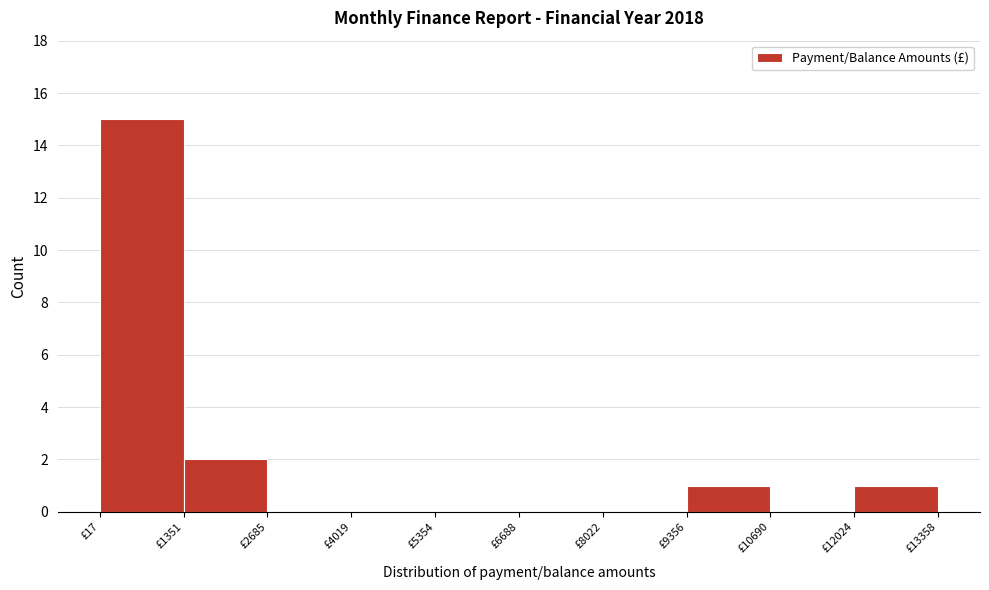

How tall is the bar that spans 1400 to 2600 on the x-axis? Neither the bar edges nor the heights are printed on the chart, so give them approximately, as read against the axes.

2